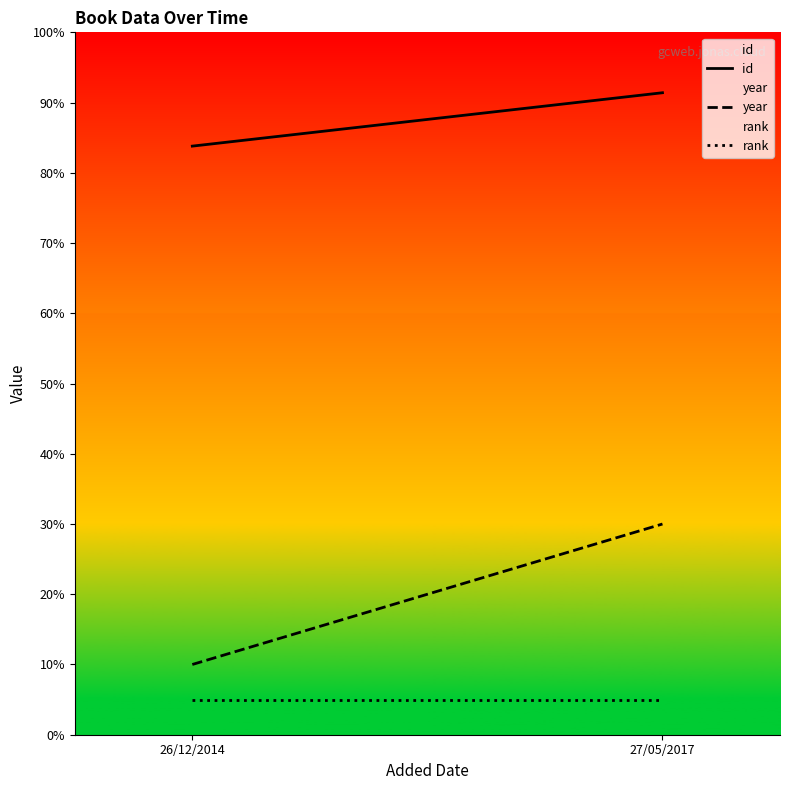

True or false: year has a value of 10.0 at 26/12/2014.

True